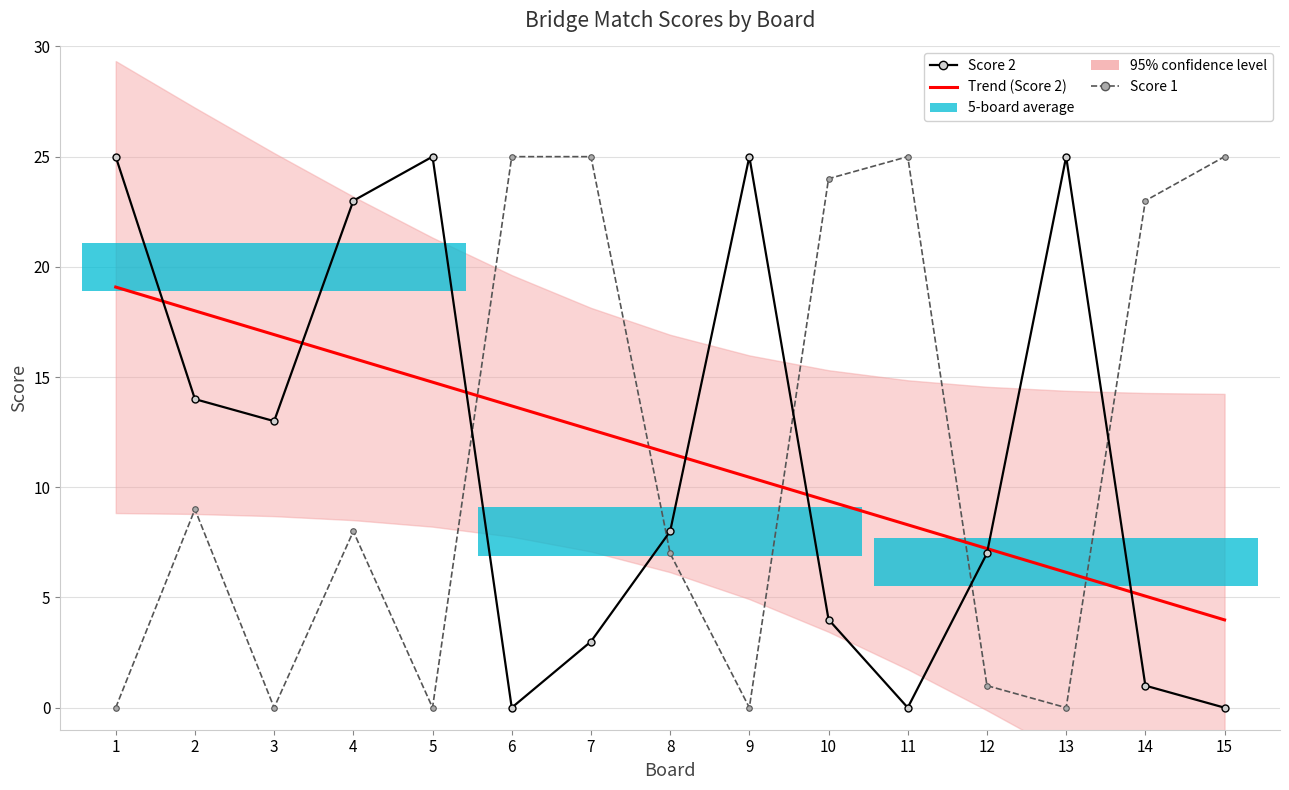

Which series has the largest total across all categories?

Score 2